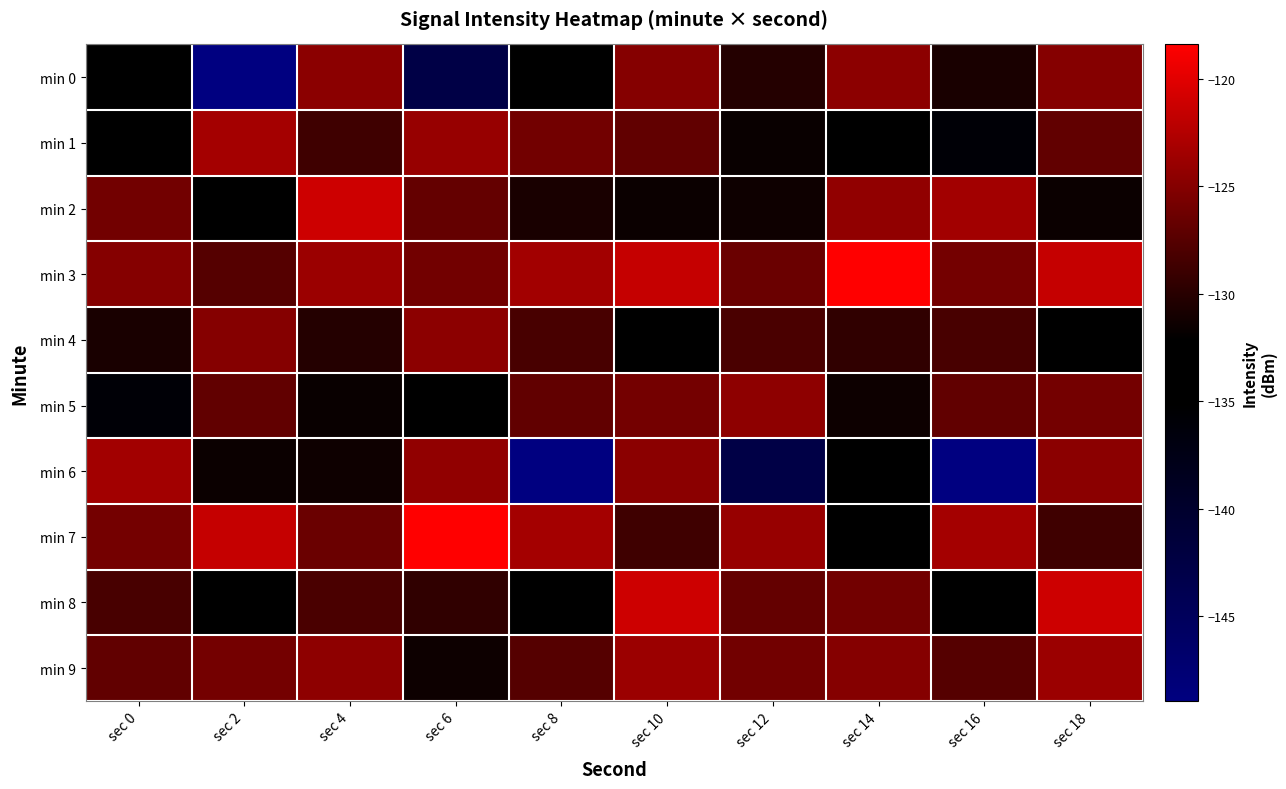

Which series changed the most between sec 12 and sec 14?

min 7